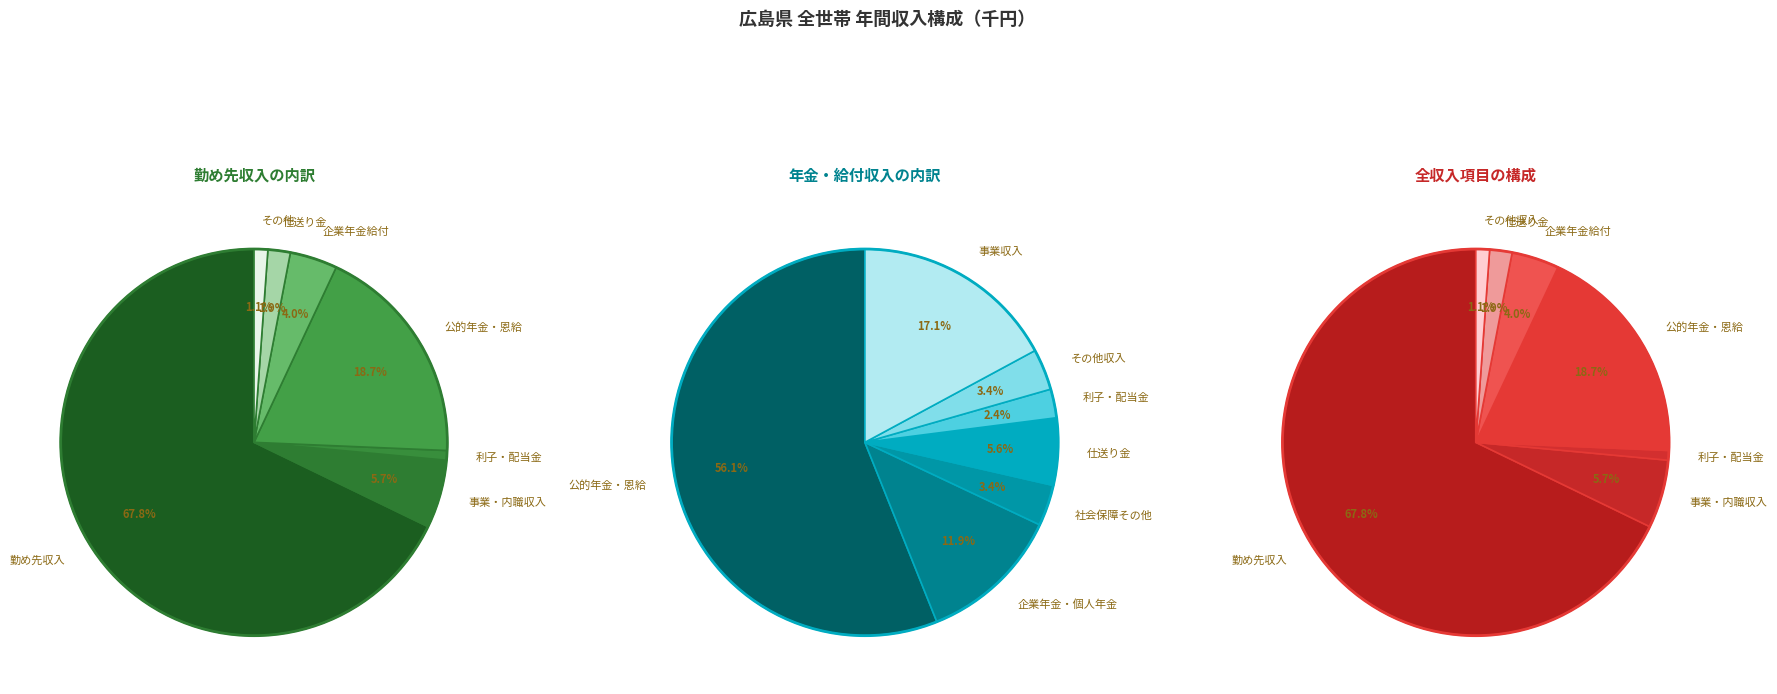

What is the smallest slice in the pie chart?

利子・配当金